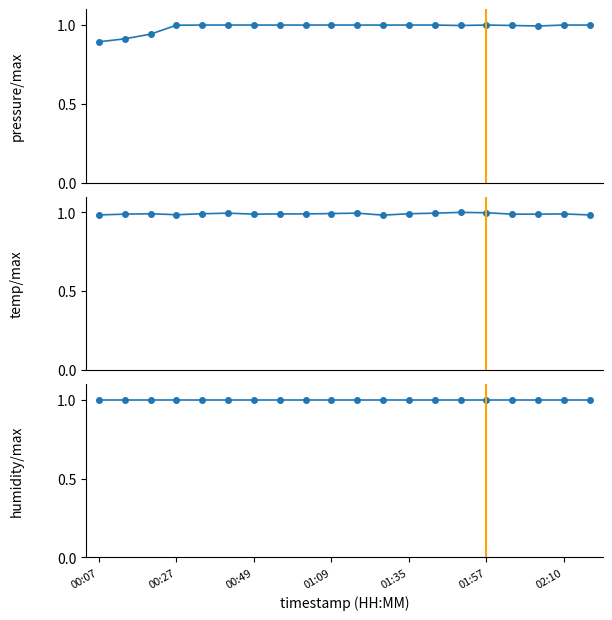

What are all the series names shown in the legend?

pressure, temperature, humidity